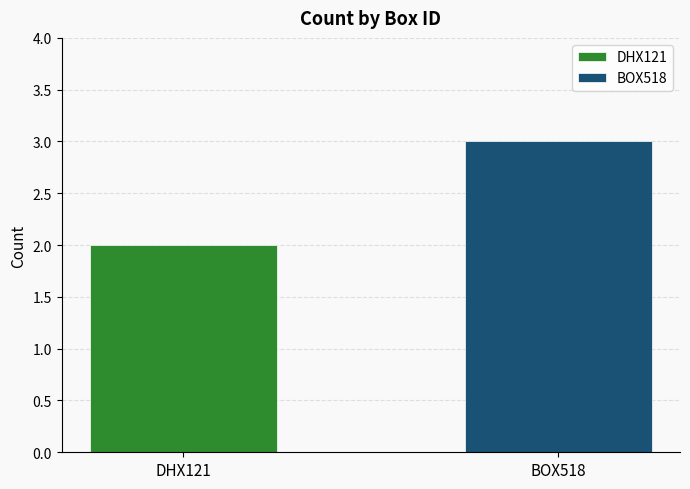

What is the maximum value shown in the chart?

3